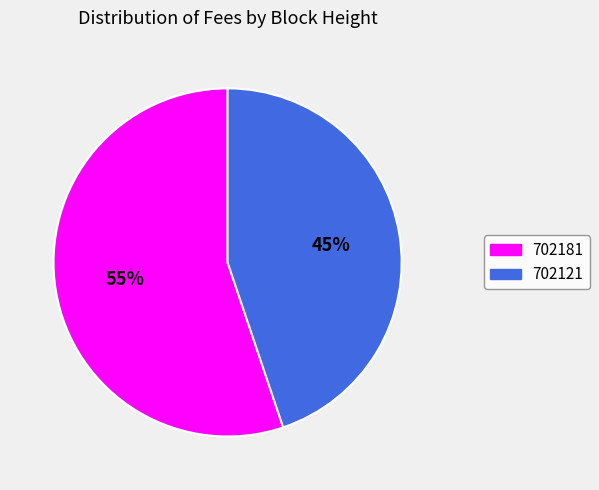

Combined, do 702121 and 702181 account for over 50%?

Yes